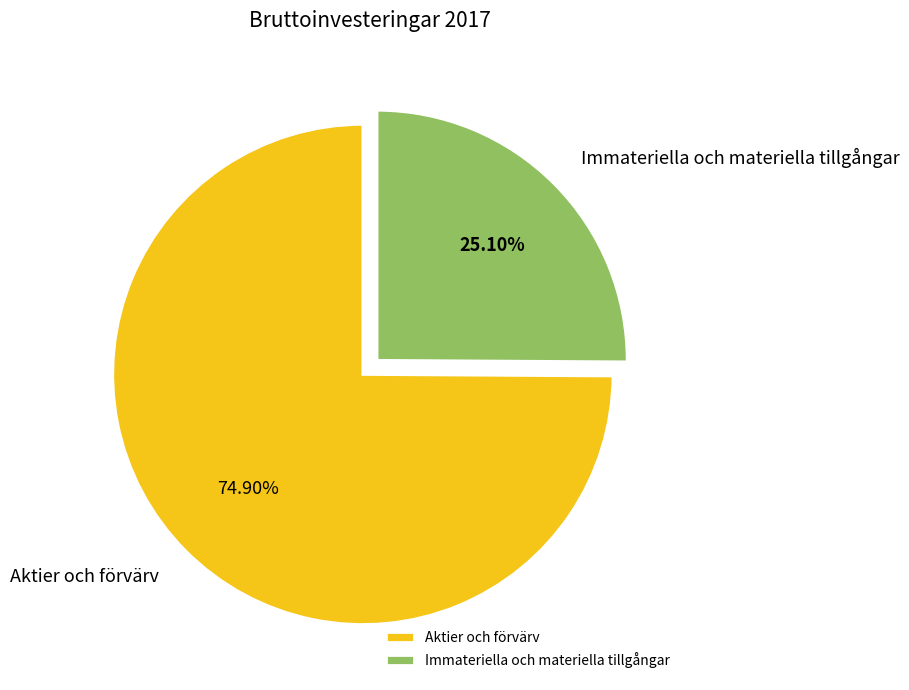

Approximately how many times larger is the value at Aktier och förvärv compared to Immateriella och materiella tillgångar?

3.0